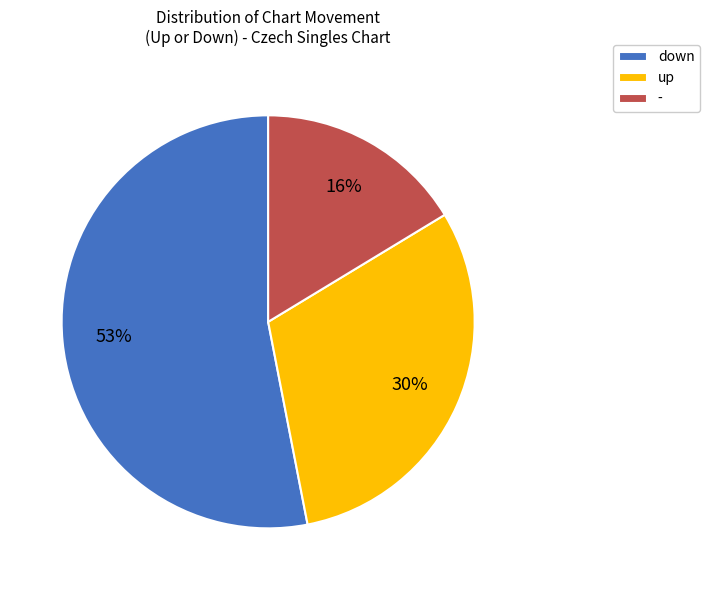

What is the majority slice?

down